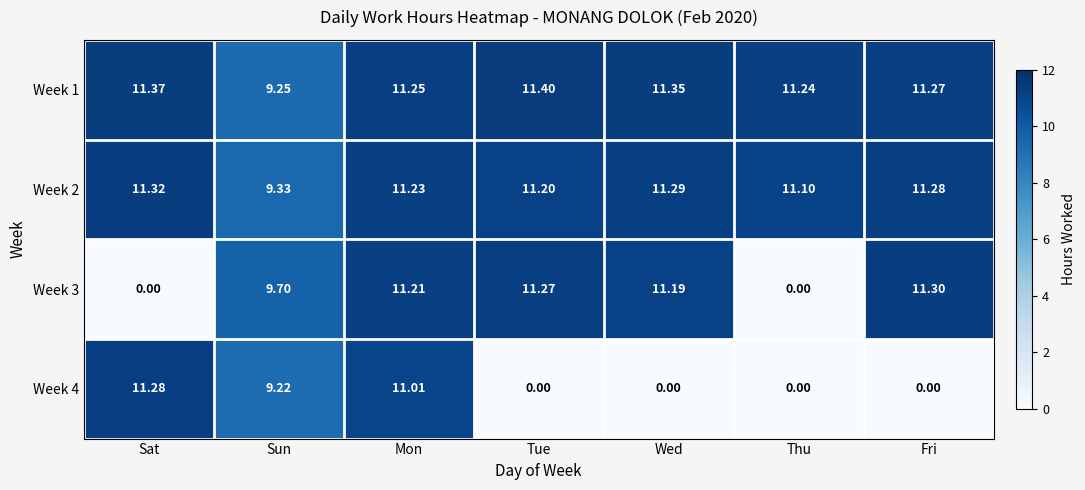

At which label is Week 1 closest to 10?

Sun